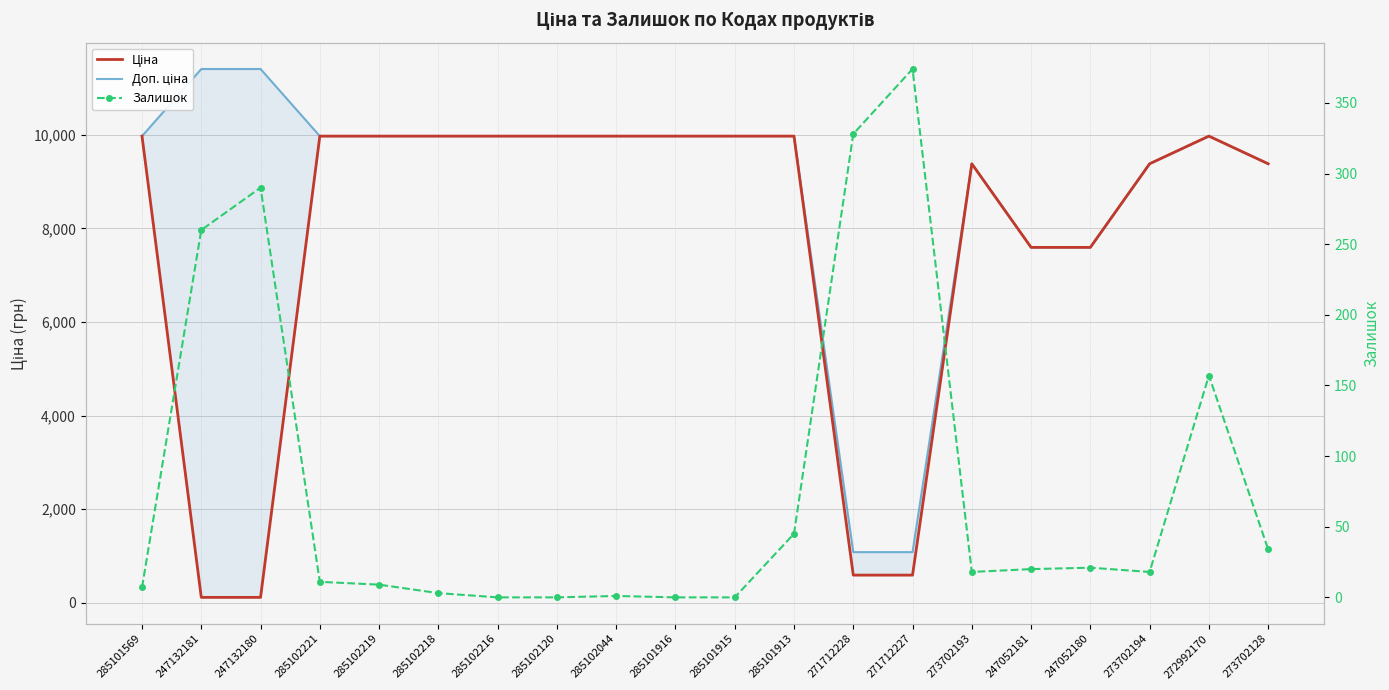

How many values in the Залишок series exceed 18?

9